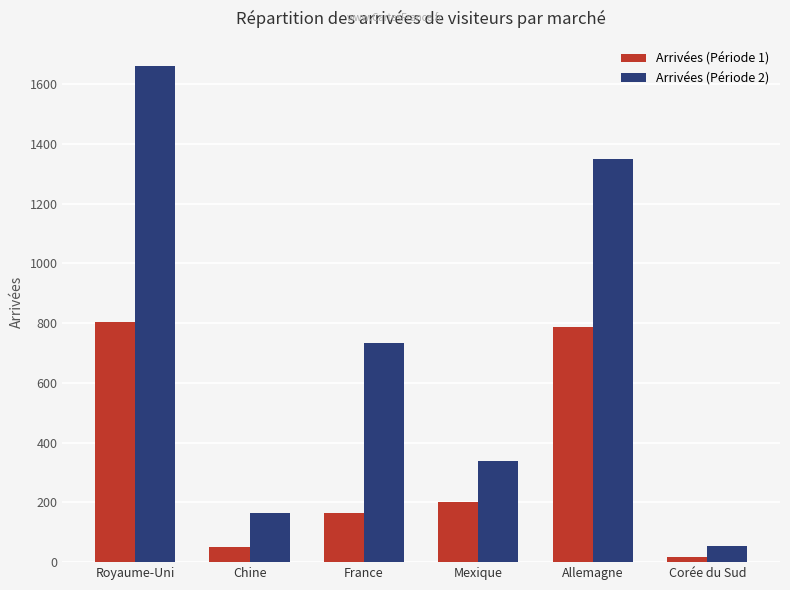

Reading right to left, extract all data points from this chart.

Arrivées (Période 1): 16	788	202	165	49	803
Arrivées (Période 2): 53	1348	338	734	163	1662